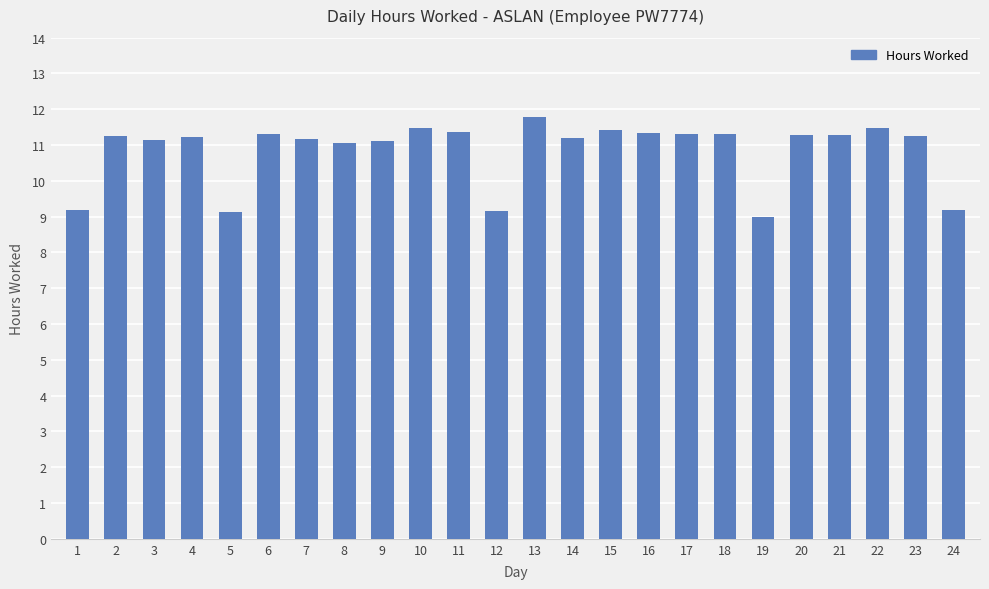

What is the difference between the values at 15 and 4?

0.2